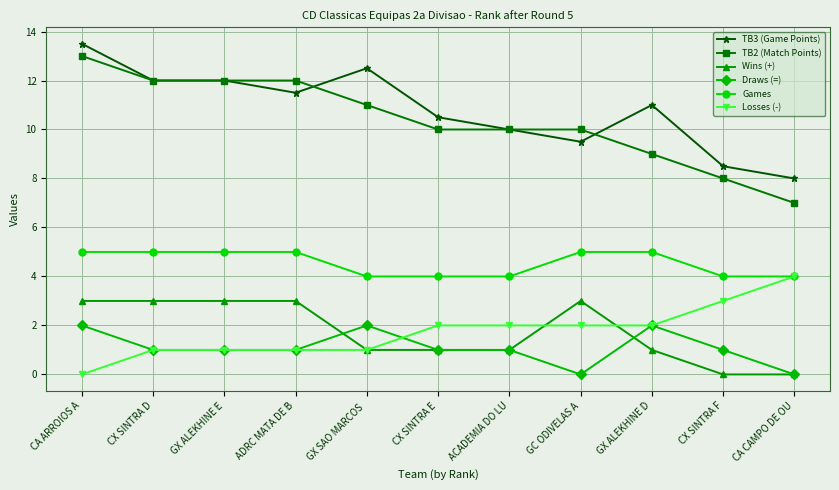

Reading left to right, what are all the values shown in this chart?

TB3 (Game Points): 13.5	12.0	12.0	11.5	12.5	10.5	10.0	9.5	11.0	8.5	8.0
TB2 (Match Points): 13.0	12.0	12.0	12.0	11.0	10.0	10.0	10.0	9.0	8.0	7.0
Wins (+): 3.0	3.0	3.0	3.0	1.0	1.0	1.0	3.0	1.0	0.0	0.0
Draws (=): 2.0	1.0	1.0	1.0	2.0	1.0	1.0	0.0	2.0	1.0	0.0
Games: 5.0	5.0	5.0	5.0	4.0	4.0	4.0	5.0	5.0	4.0	4.0
Losses (-): 0.0	1.0	1.0	1.0	1.0	2.0	2.0	2.0	2.0	3.0	4.0